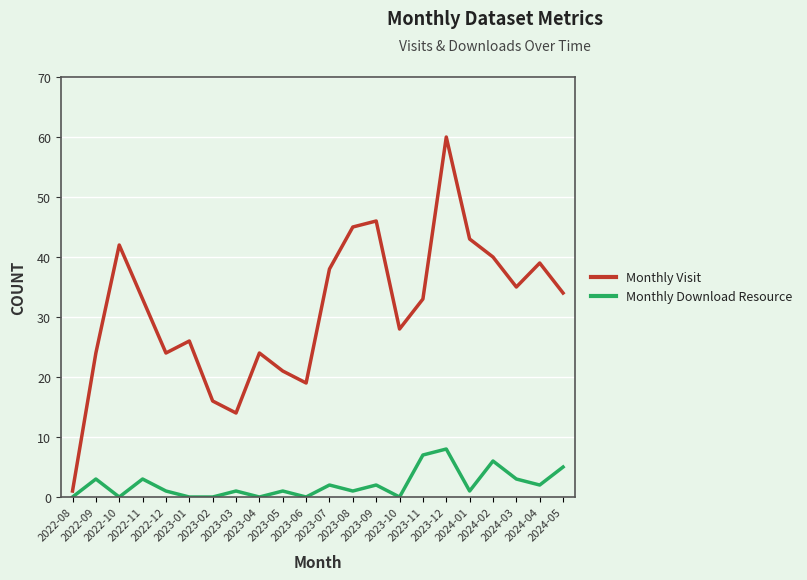

What are all the series names shown in the legend?

Monthly Visit, Monthly Download Resource